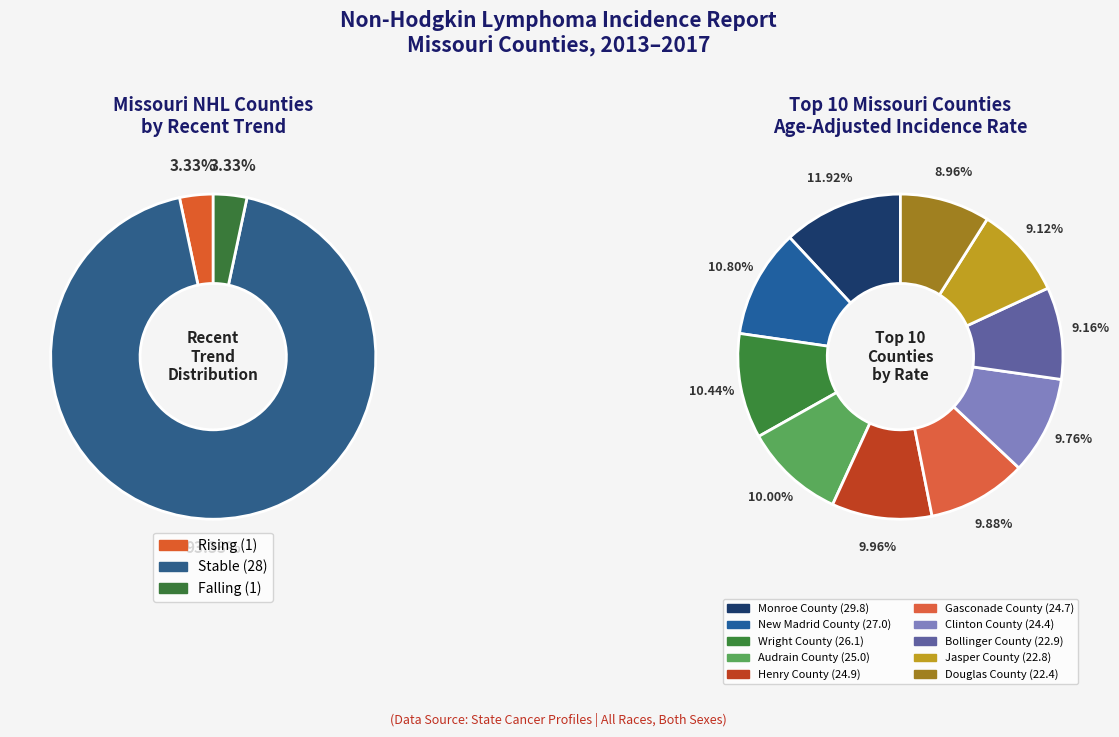

How many segments does this pie chart have?

3